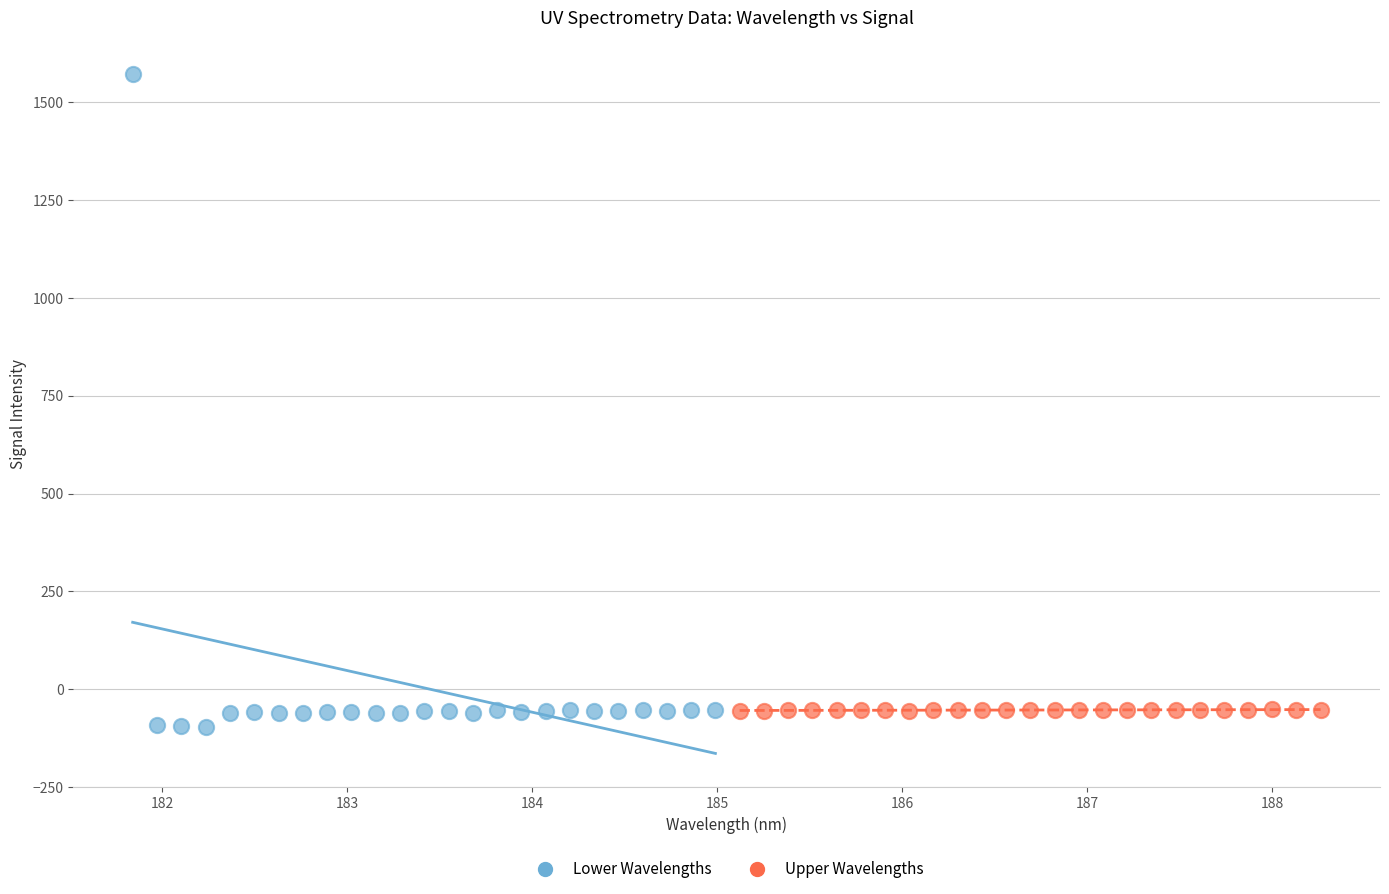

Which series has the largest Y range (max minus min)?

Lower Wavelengths